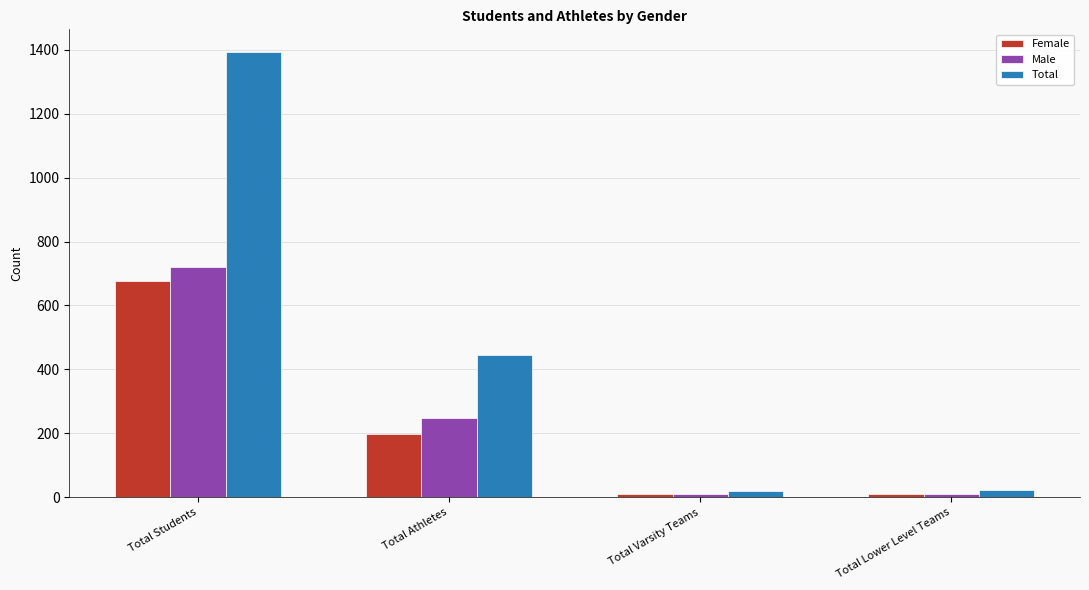

What is the difference between the maximum and minimum values in the Female series?

664